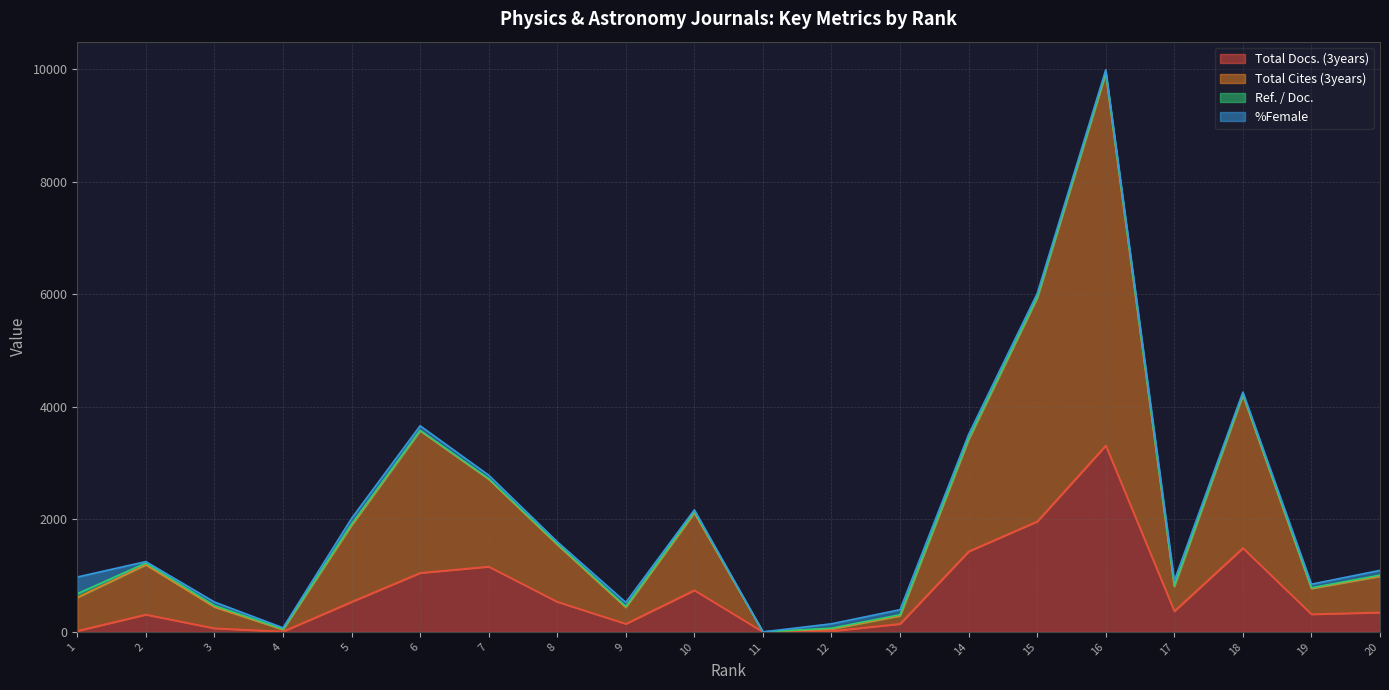

At how many categories does at least one series exceed 6011?

1